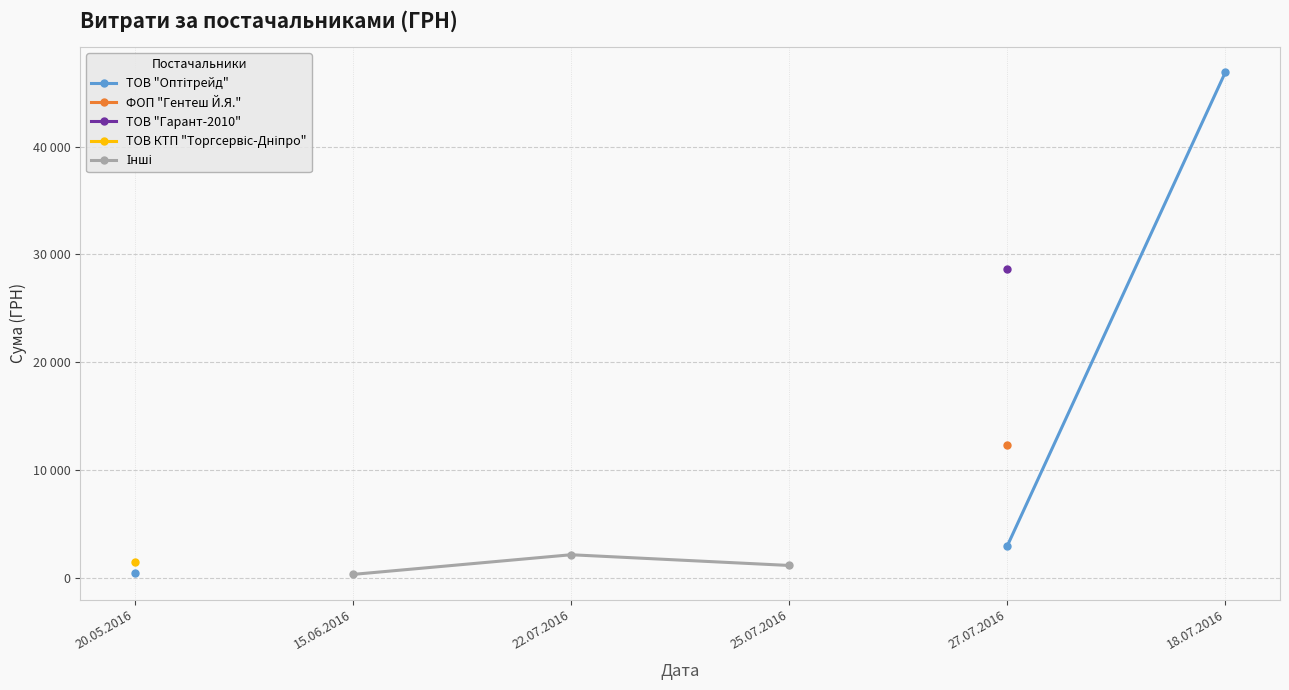

Where is ТОВ "Оптітрейд" nearest to the value 23685?

27.07.2016